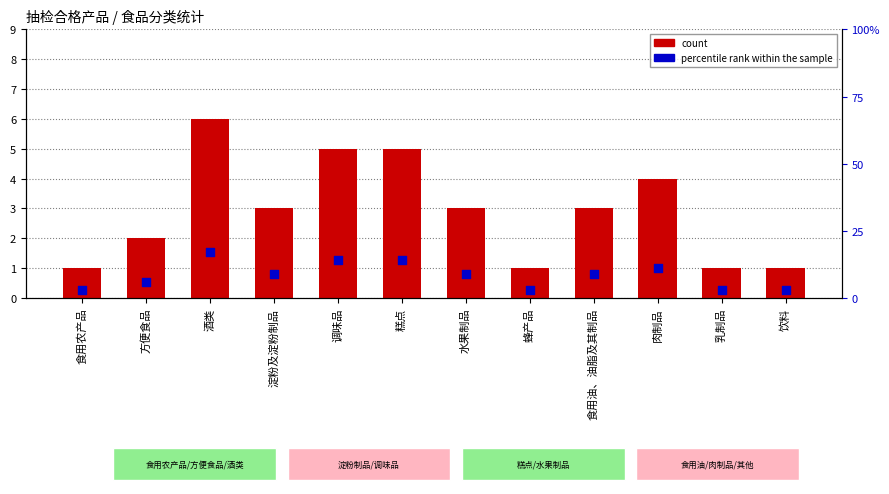

Is the value of percentile rank within the sample at 乳制品 greater than the value of count at 方便食品?

Yes